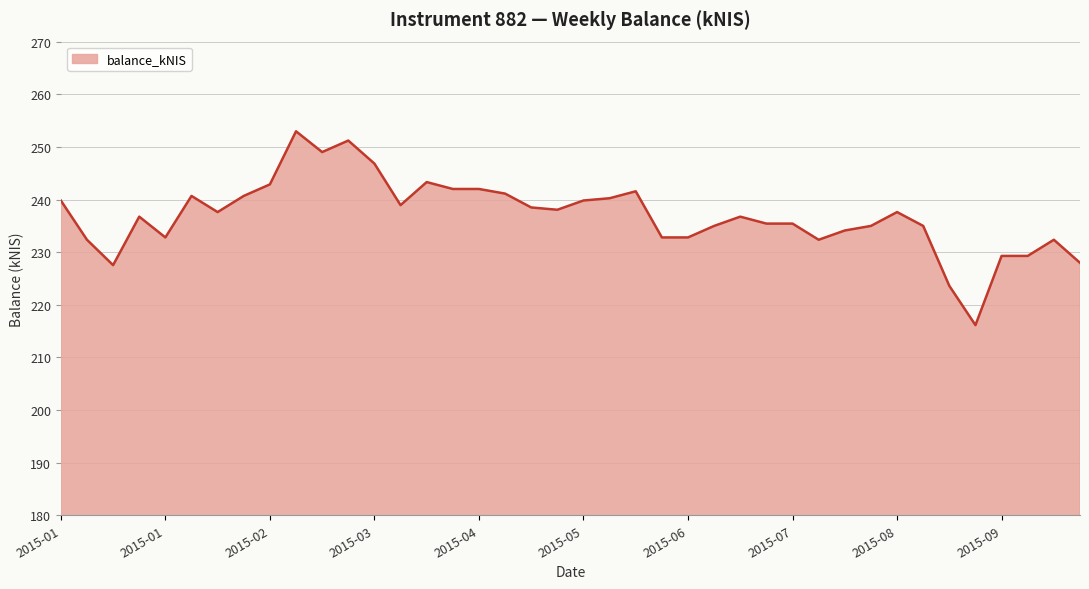

What is the greatest value displayed?

253.0